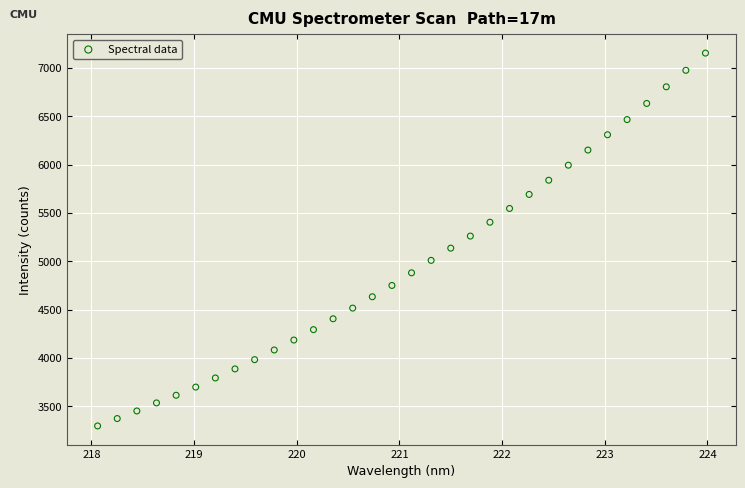

What is the range of X values (max minus min)?

5.9